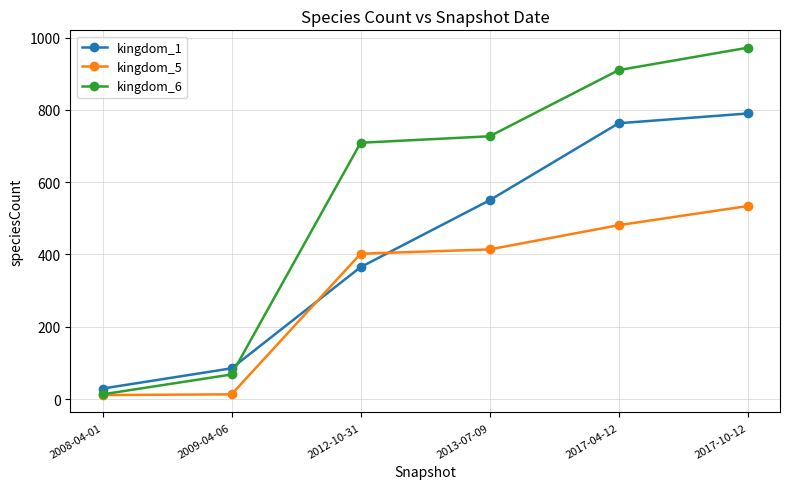

Between 2009-04-06 and 2017-10-12, which series saw the biggest shift?

kingdom_6